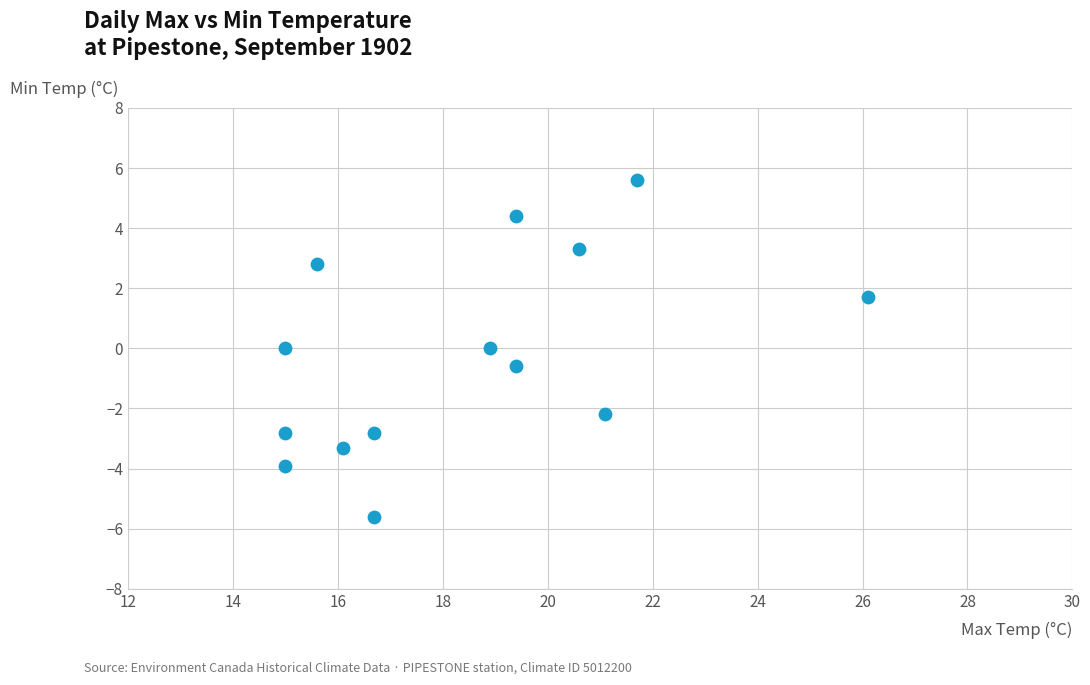

What is the range of Y values (max minus min)?

11.2